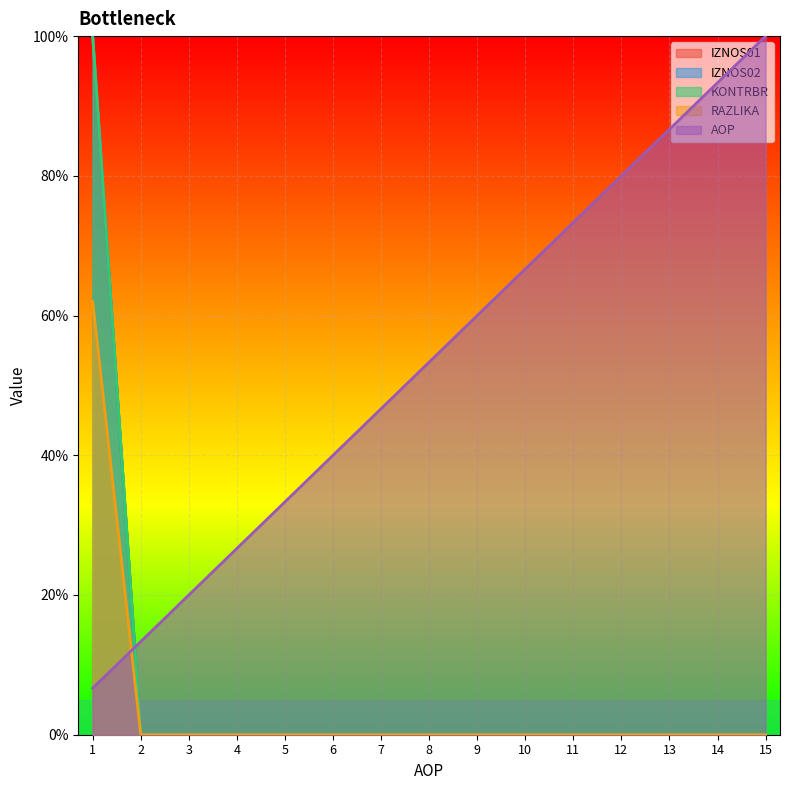

Between 5 and 9, which series saw the biggest shift?

AOP